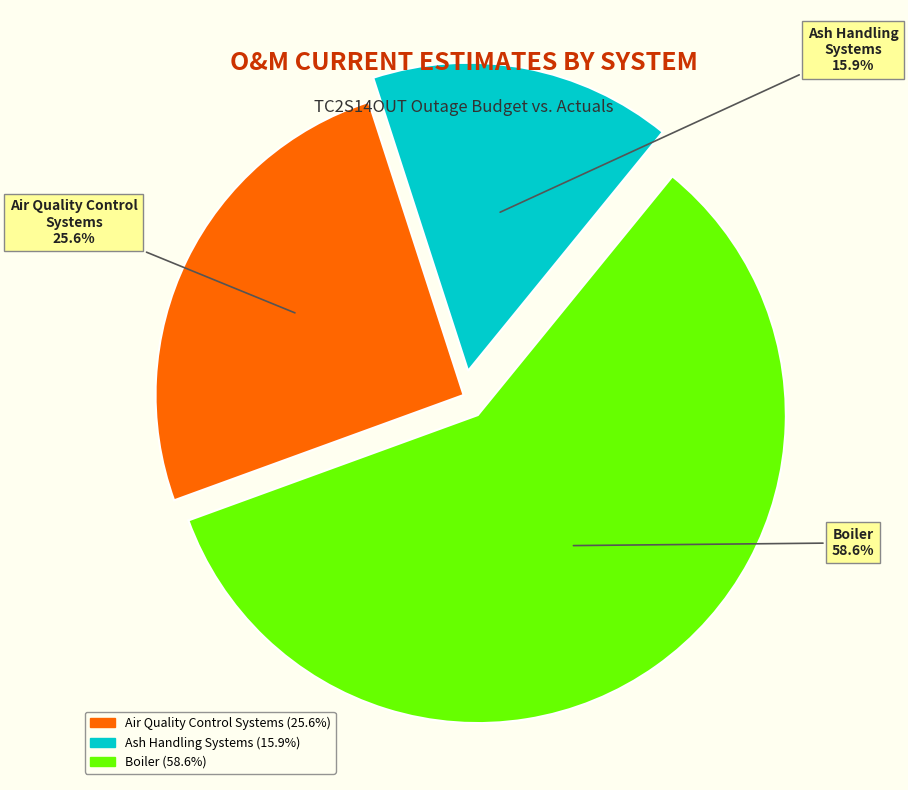

Does any single category account for the majority?

Yes